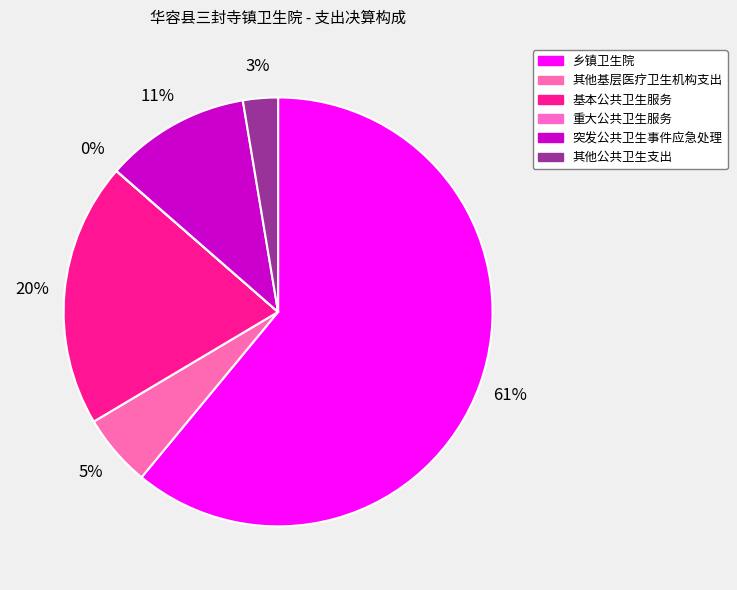

Combined, what portion of the pie is 重大公共卫生服务 and 其他基层医疗卫生机构支出?

5.5%